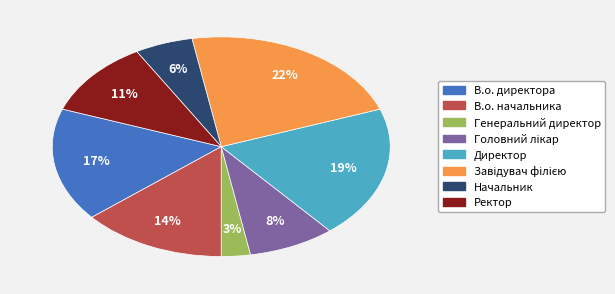

Count the number of slices in the pie.

8